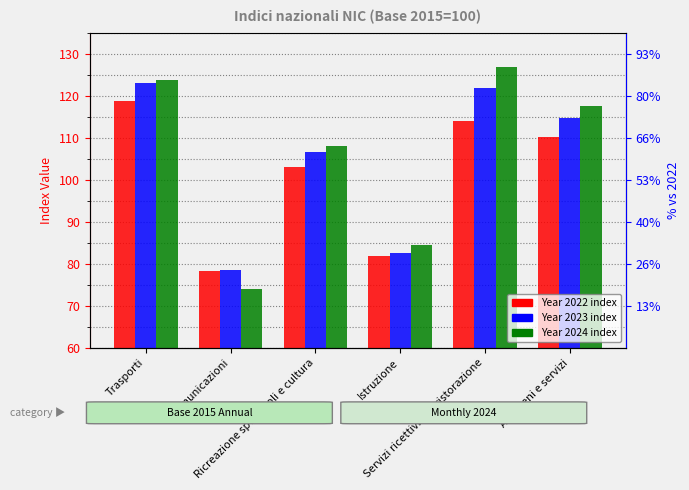

At how many categories does at least one series exceed 93?

4